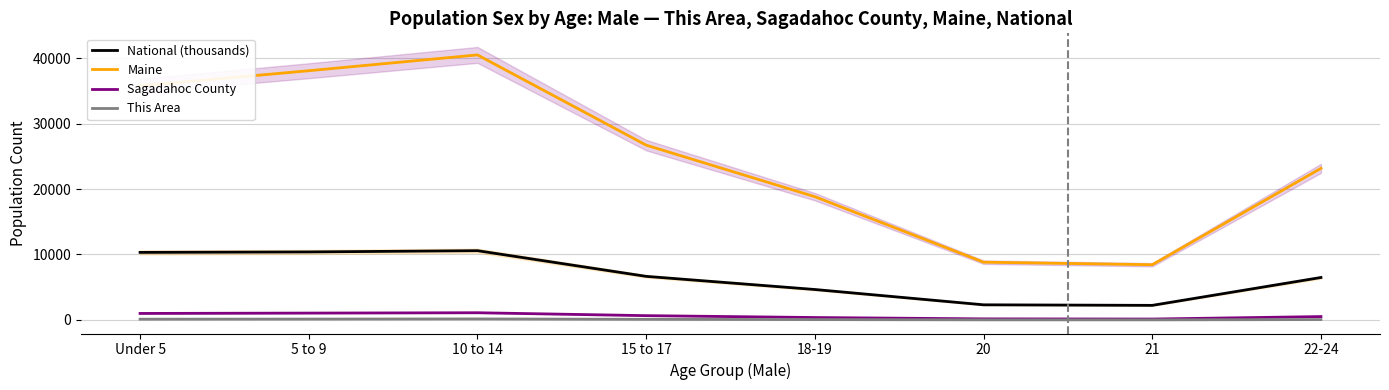

What is the lowest value of the National (thousands) series?

2223.2